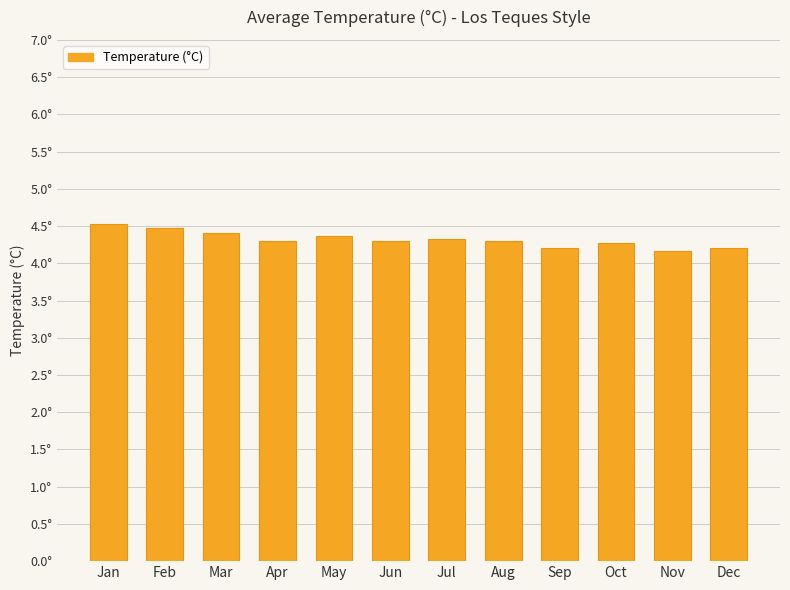

Read the value at Apr.

4.3